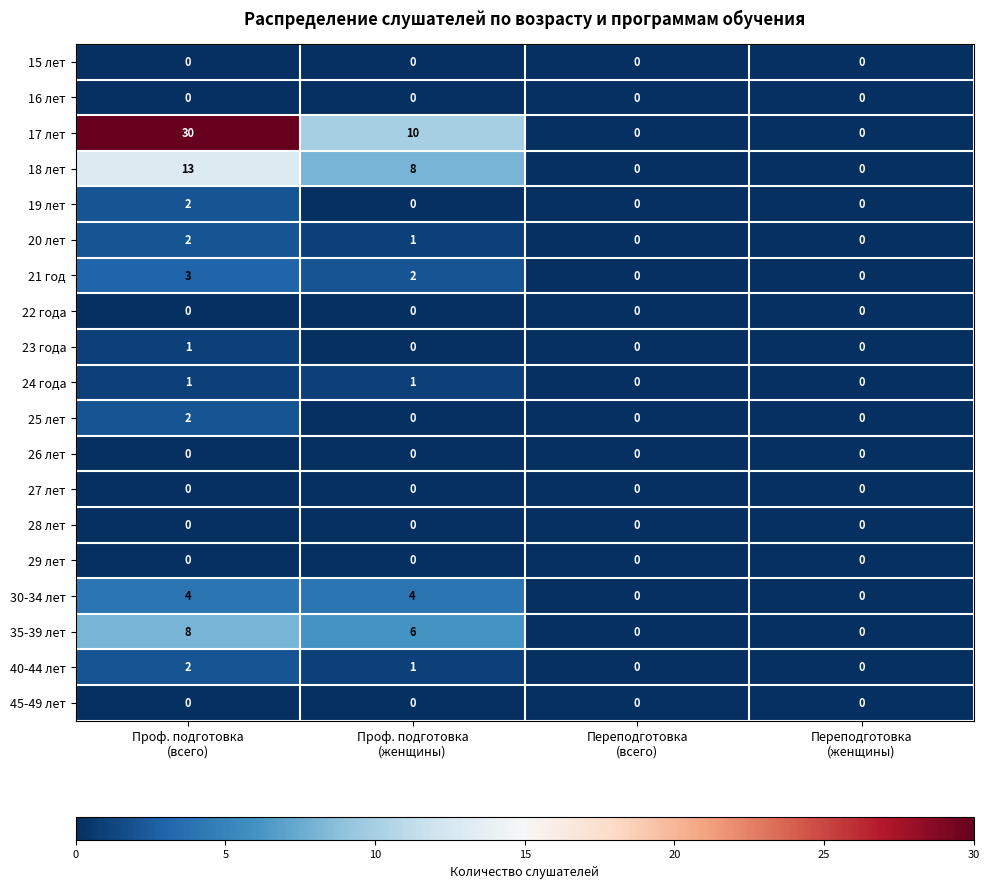

What is the sum of all 40-44 лет values?

3